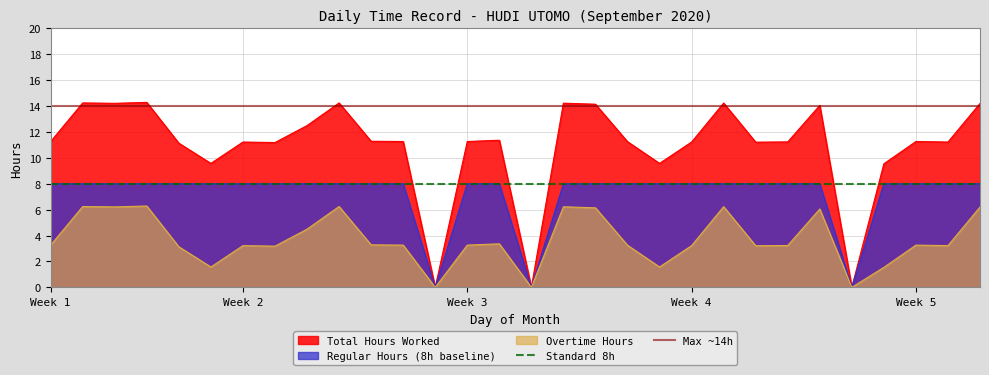

Which label corresponds to the largest value in the chart?

Week 1